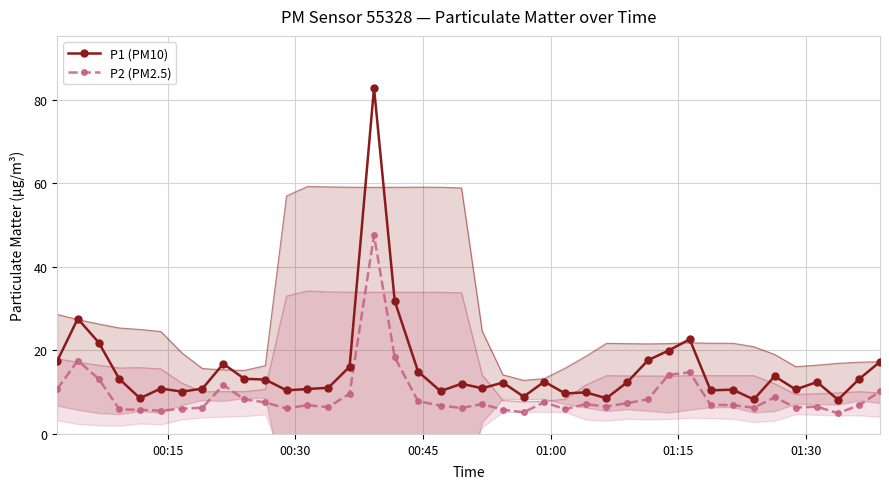

Does the chart have visible grid lines?

Yes